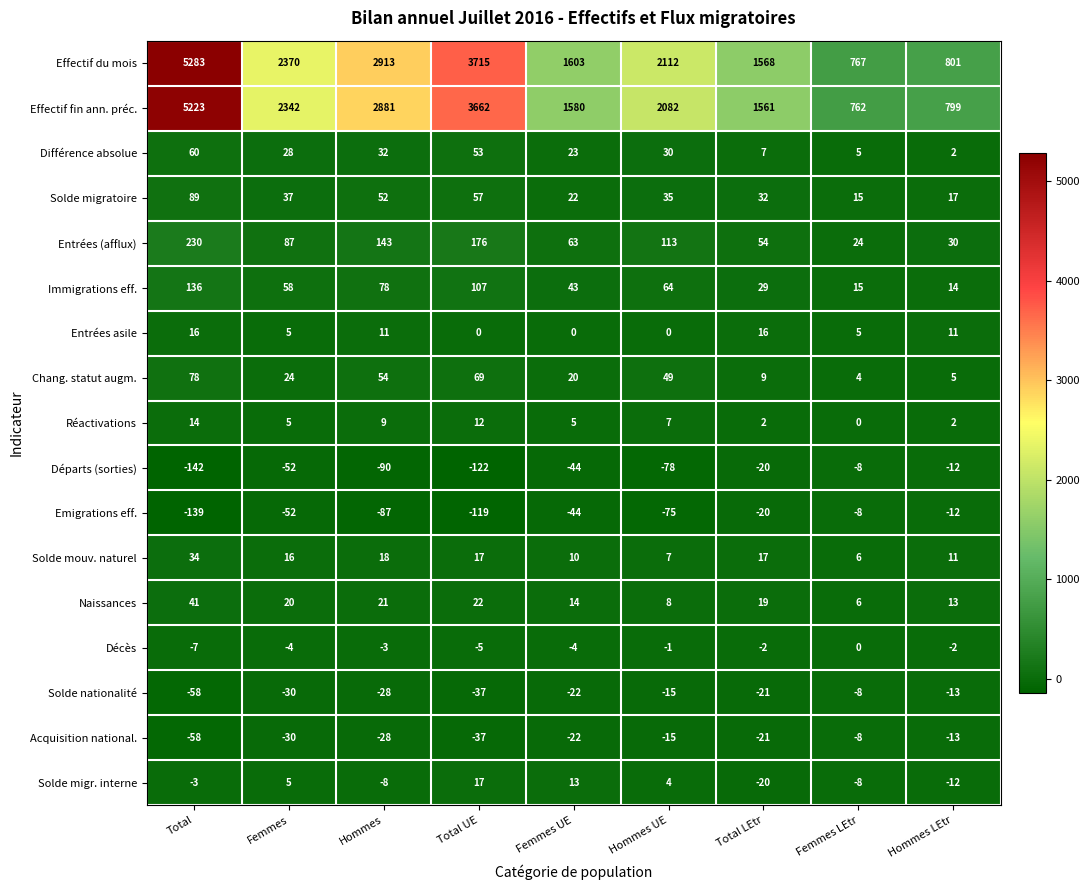

List the labels in order of Emigrations eff. value, largest first.

Femmes LEtr, Hommes LEtr, Total LEtr, Femmes UE, Femmes, Hommes UE, Hommes, Total UE, Total